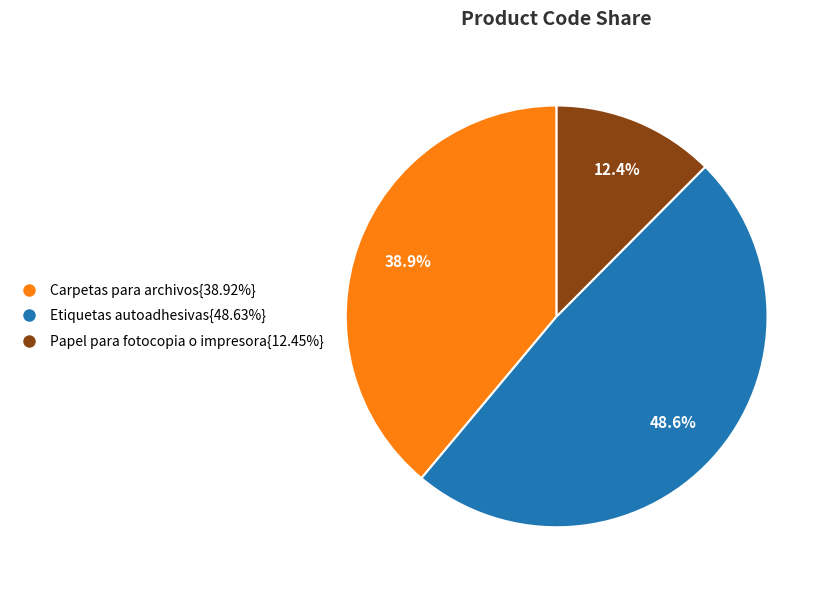

Does any single category account for the majority?

No